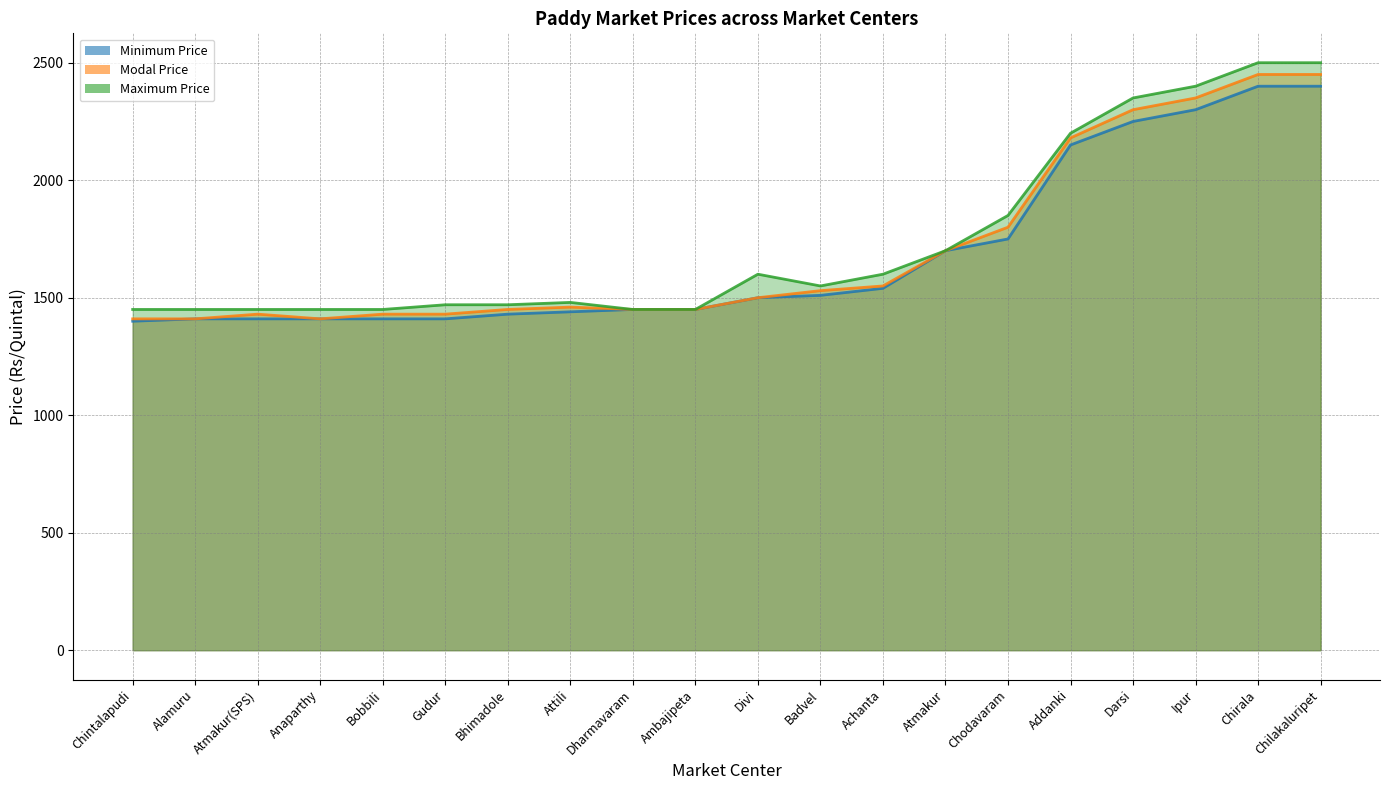

True or false: Modal Price has a value of 3684 at Chilakaluripet.

False